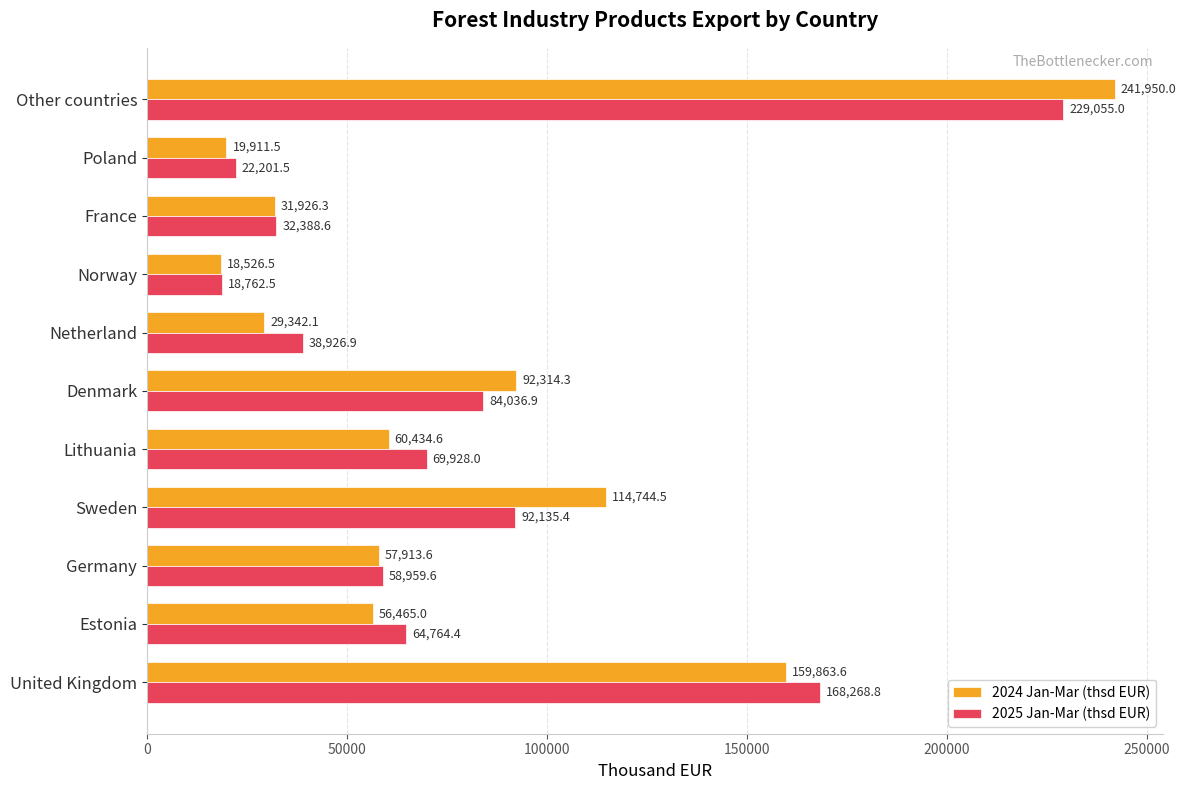

Where is 2025 Jan-Mar (thsd EUR) nearest to the value 123908?

Sweden